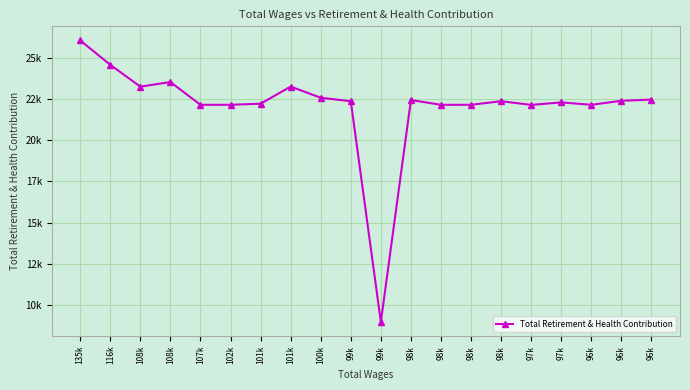

Does the chart have visible grid lines?

Yes